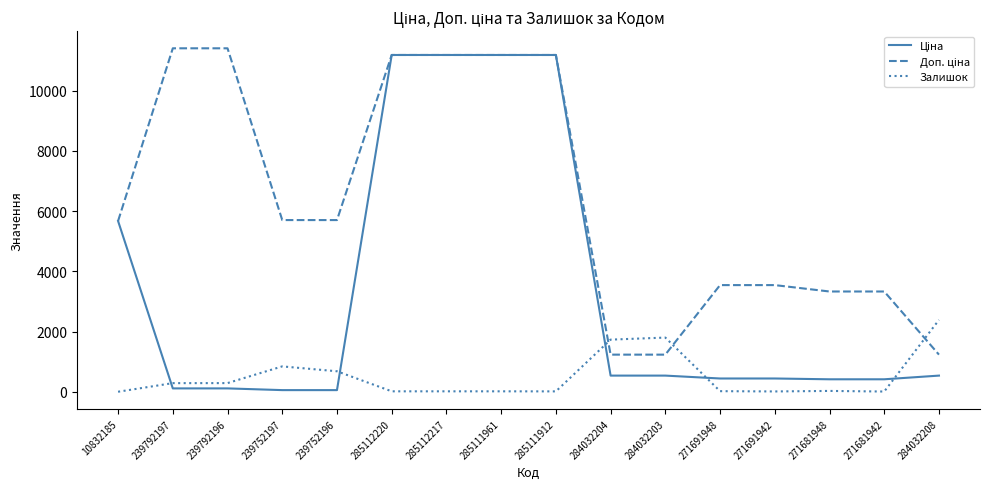

What is the spread (max minus min) of values at 284032208?

1849.0